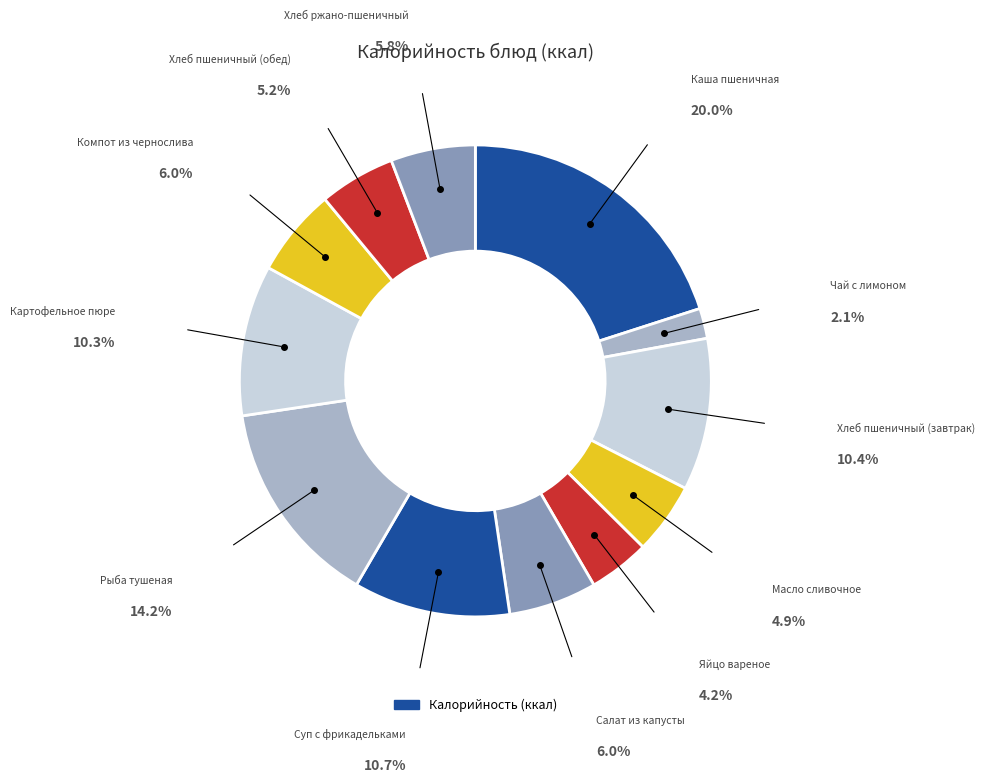

Rank the categories by value from lowest to highest.

Чай с лимоном, Яйцо вареное, Масло сливочное, Хлеб пшеничный (обед), Хлеб ржано-пшеничный, Компот из чернослива, Салат из капусты, Картофельное пюре, Хлеб пшеничный (завтрак), Суп с фрикадельками, Рыба тушеная, Каша пшеничная